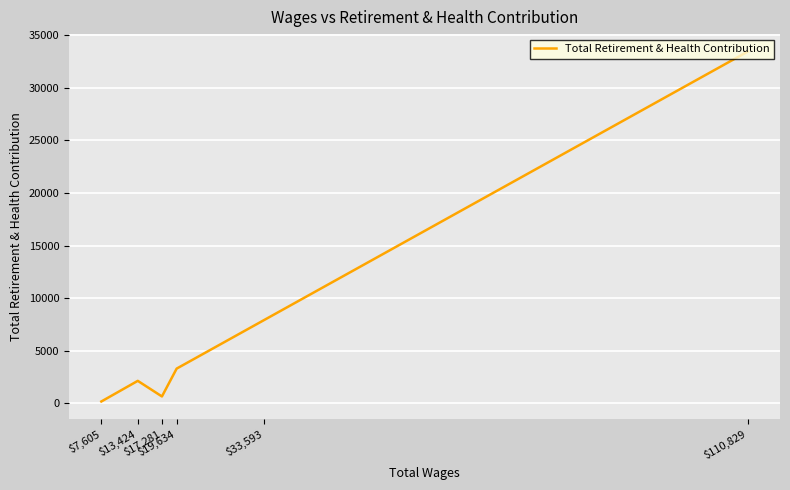

How many lines are shown in the chart?

1